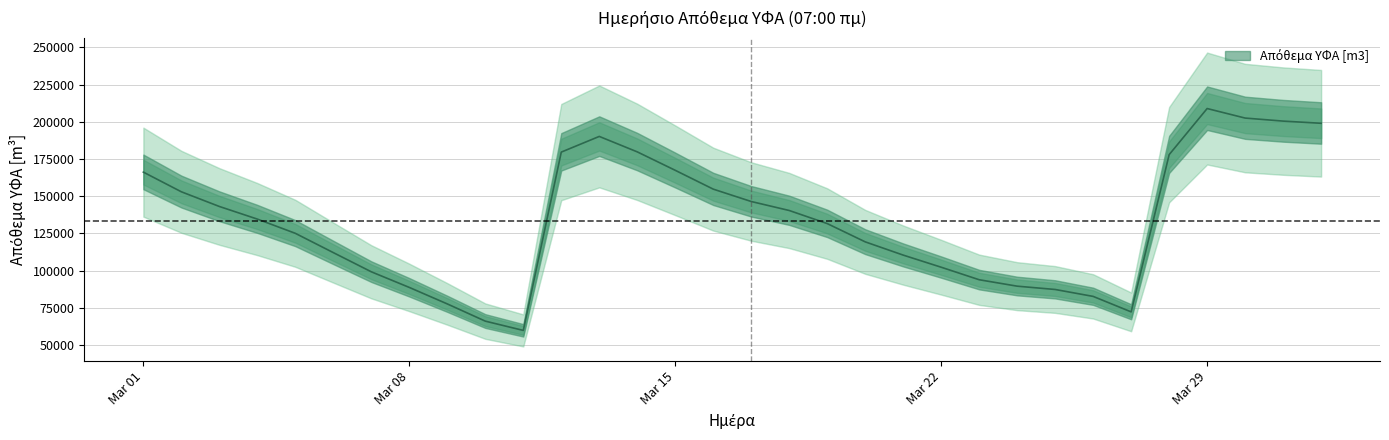

What is the label of the 23rd point from the left?

2024-03-23